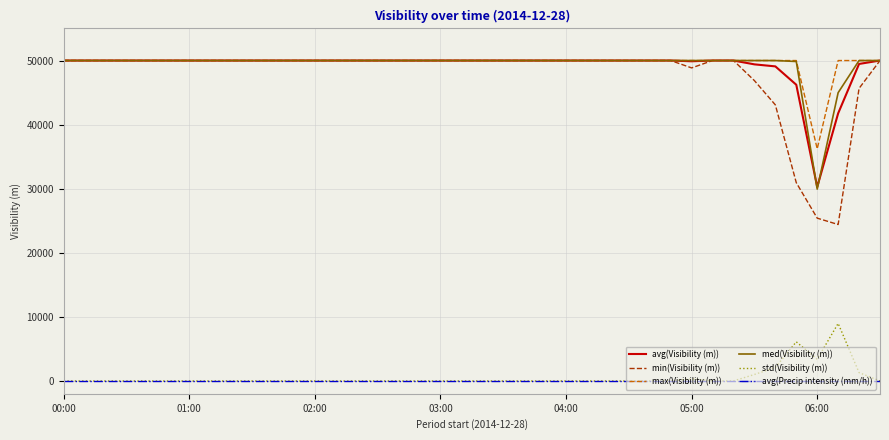

True or false: avg(Visibility (m)) and std(Visibility (m)) cross at least once.

False